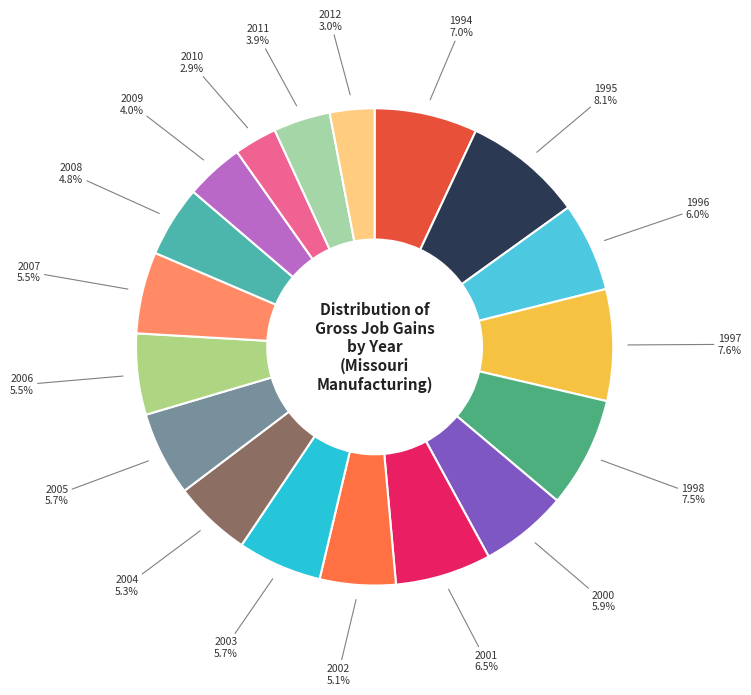

How many segments does this pie chart have?

18